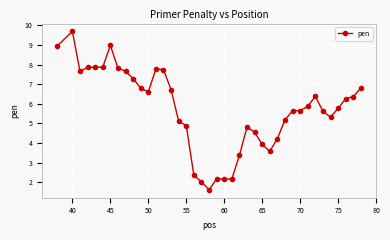

How many lines are shown in the chart?

1